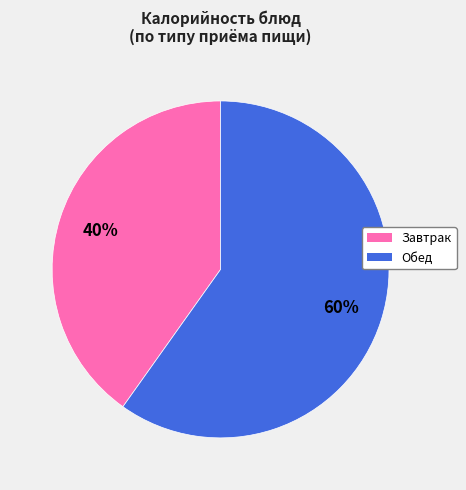

To the nearest percent, what is the difference between the largest and smallest slice percentages?

20%